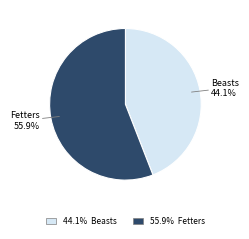

Is there any slice that represents more than half of the pie?

Yes